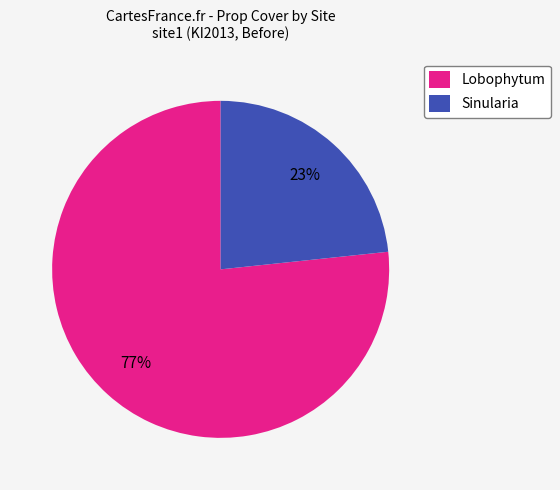

What is the smallest slice in the pie chart?

Sinularia